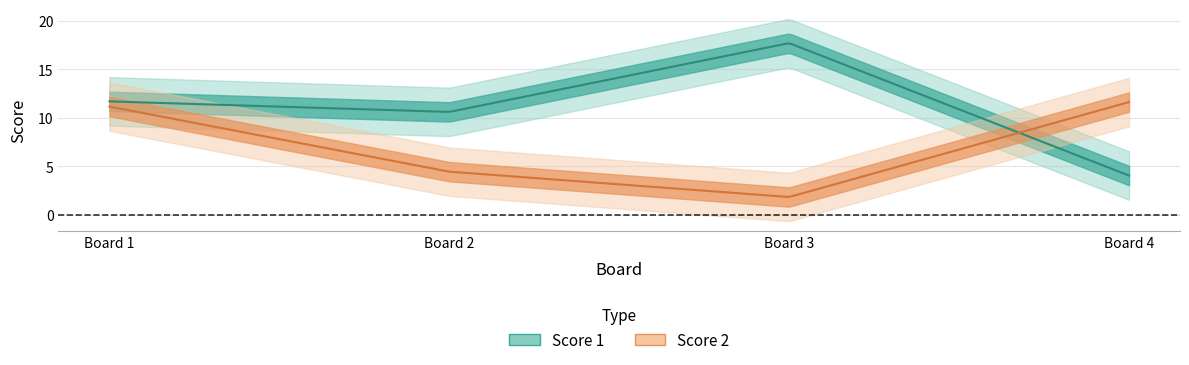

Between 2 and 3, which is larger?

3